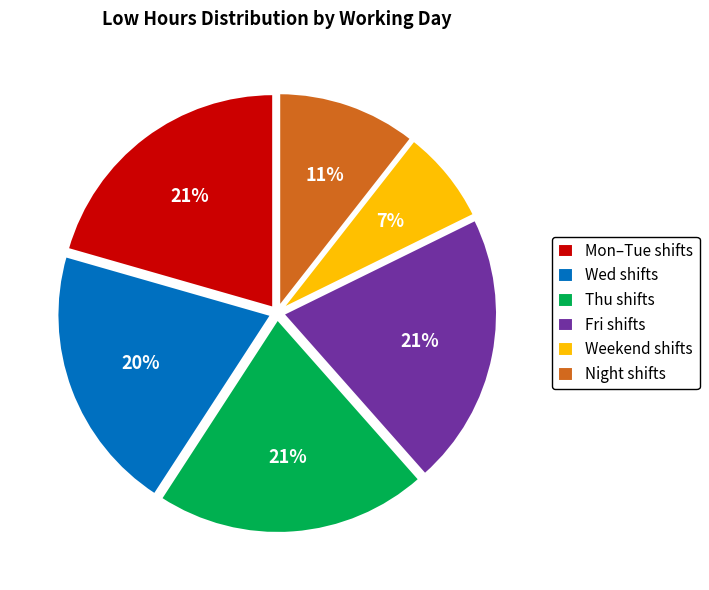

To the nearest percent, what is the difference between the largest and smallest slice percentages?

14%